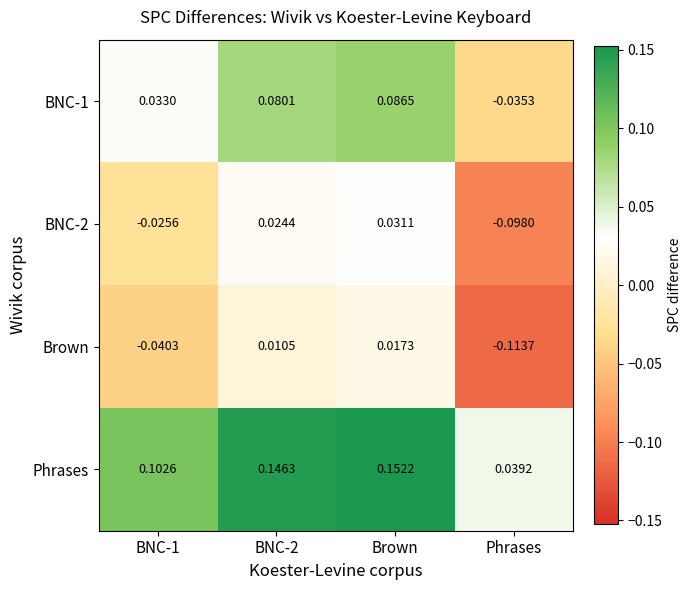

At which category is the sum across all series the highest?

Brown